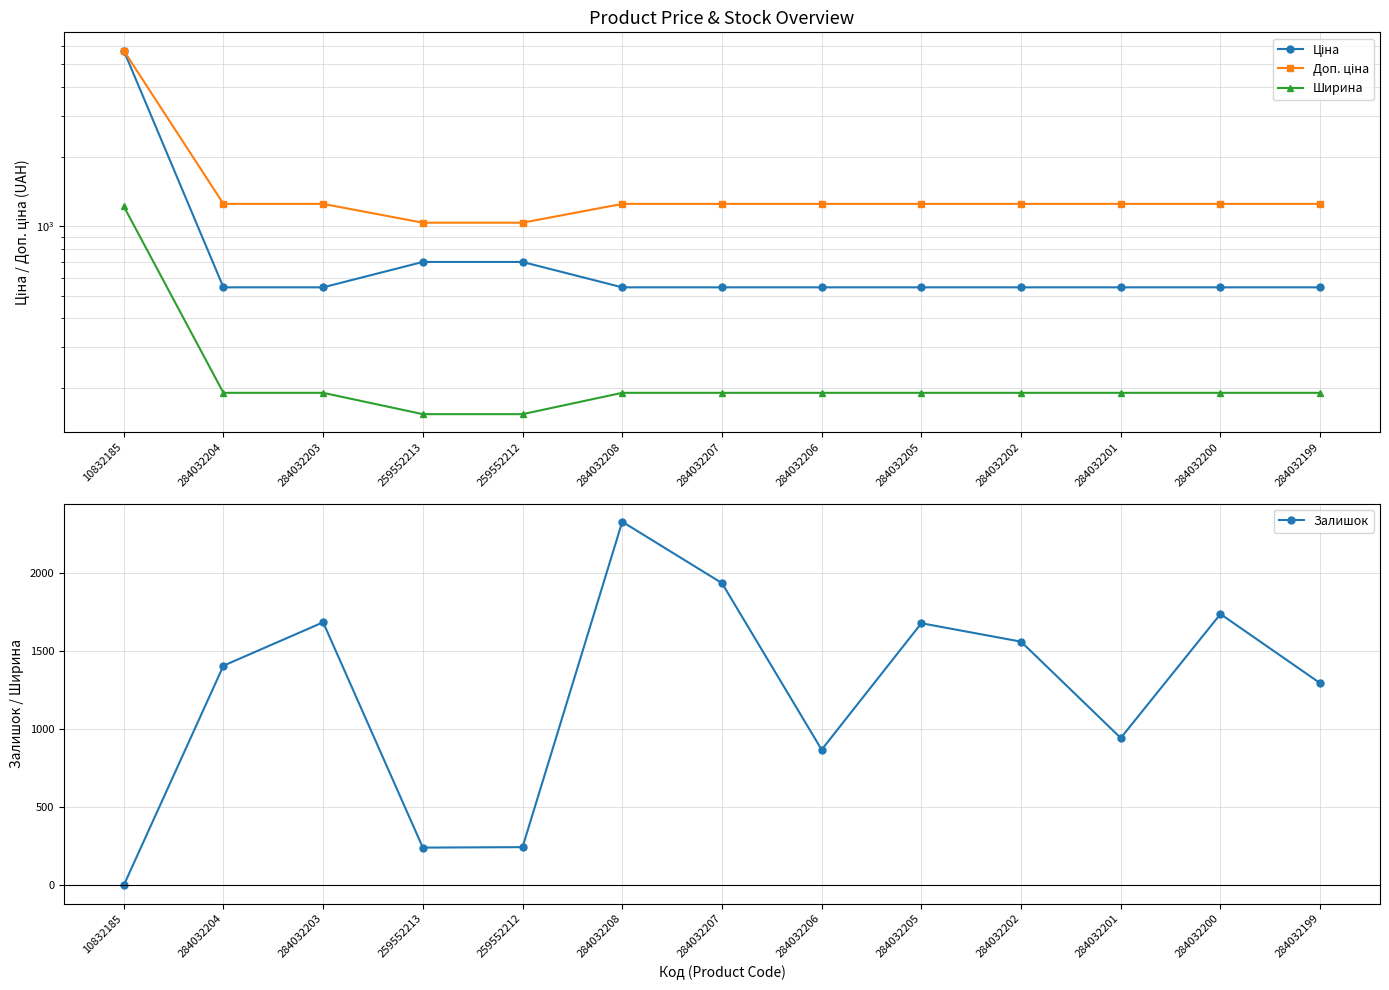

At which category does the chart reach its peak across all series?

10832185